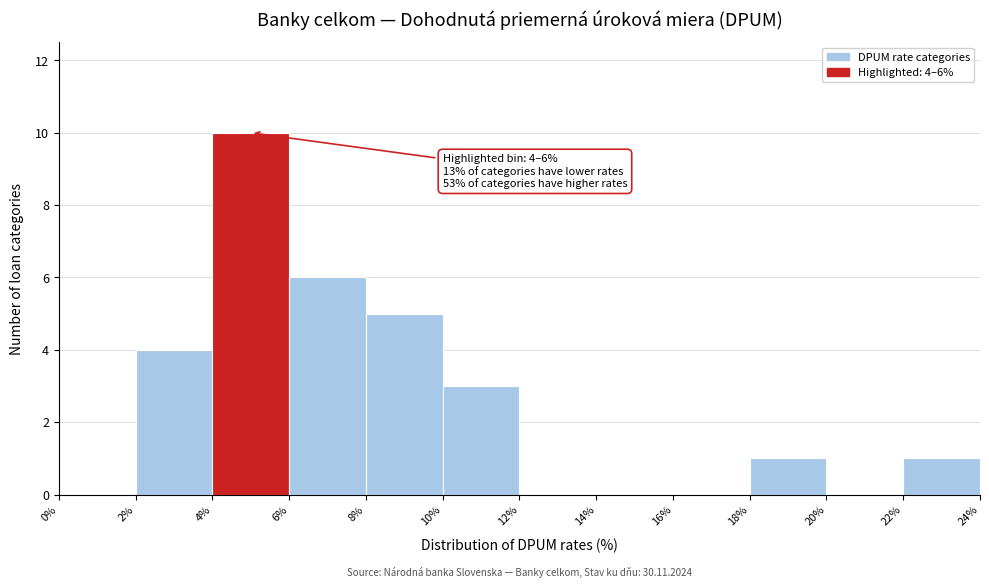

Over which range of the x-axis is the bar tallest?

4% to 6%